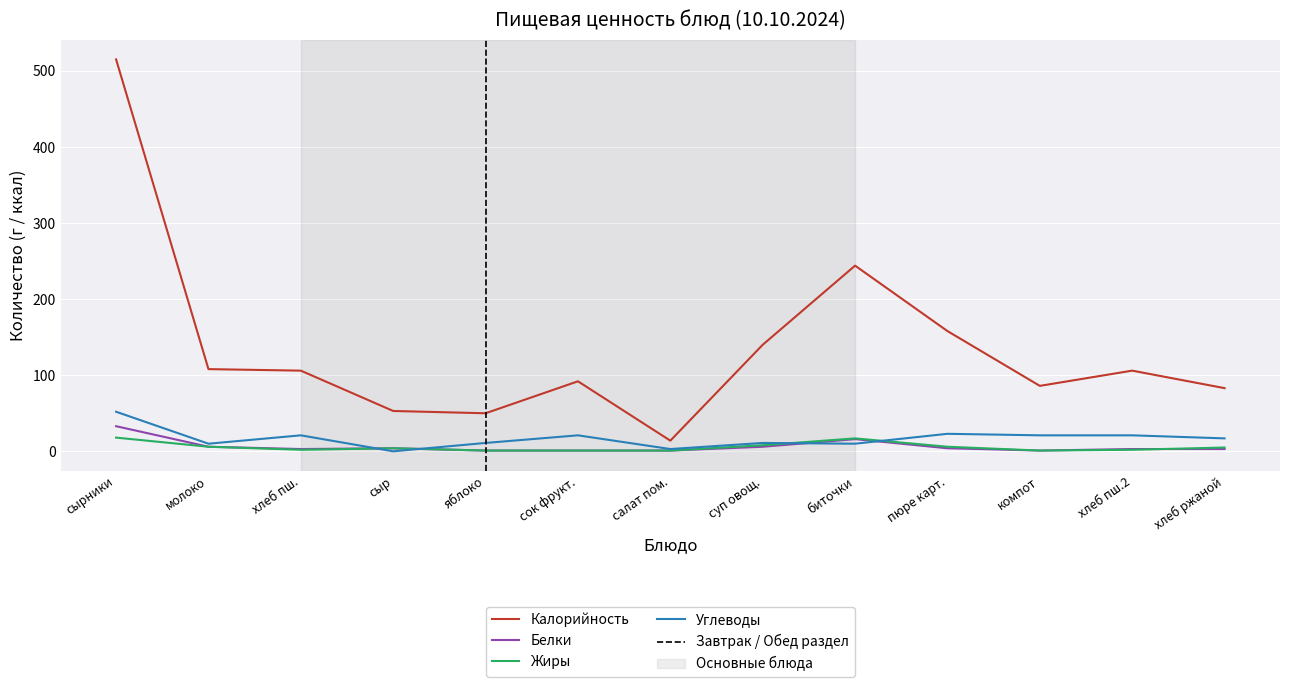

Is the value of Калорийность at хлеб ржаной greater than the value of Жиры at хлеб пш.2?

Yes